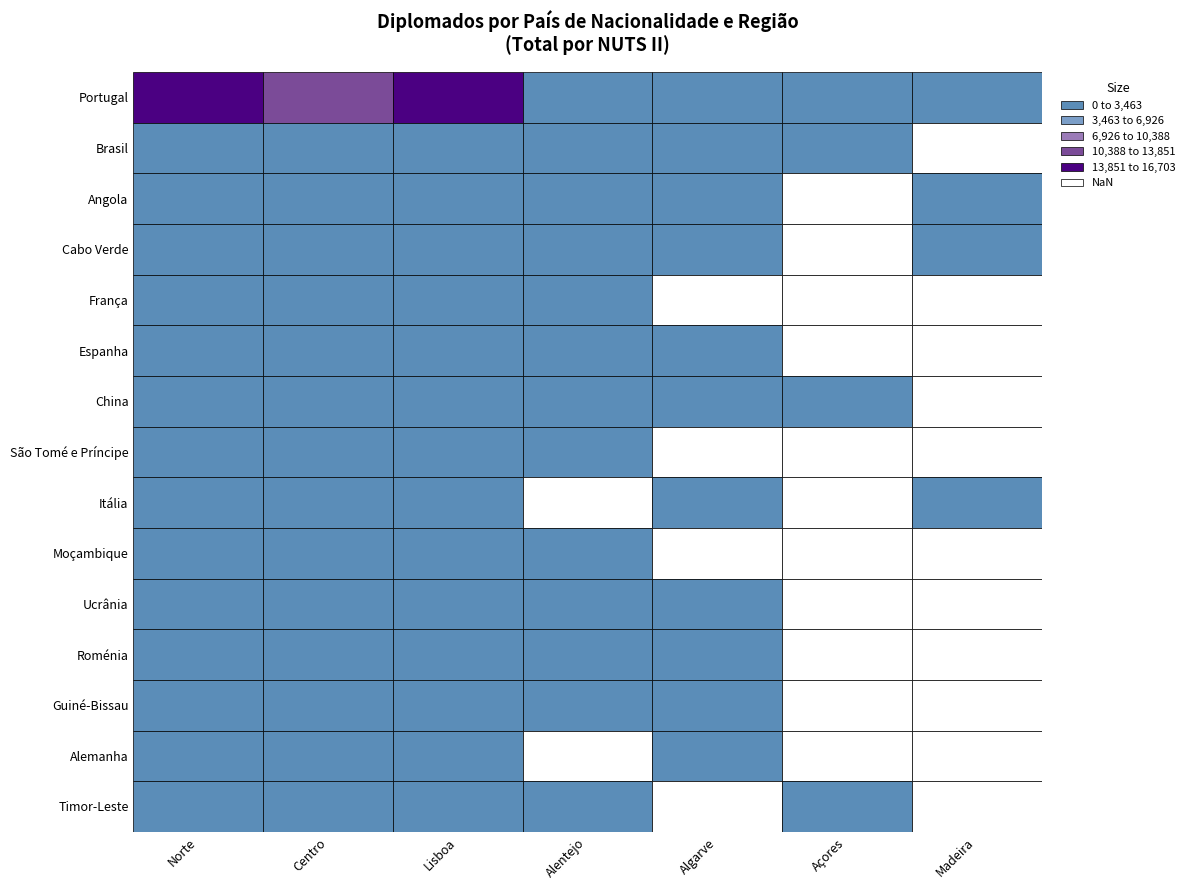

Reading right to left, list all the values displayed in this chart.

Portugal: 478	446	1010	2080	16703	10528	16069
Brasil: 0	1	45	15	129	135	92
Angola: 1	0	1	9	165	46	29
Cabo Verde: 1	0	4	5	76	49	76
França: 0	0	0	1	50	11	96
Espanha: 0	0	2	4	32	14	57
China: 0	1	1	1	44	37	9
São Tomé e Príncipe: 0	0	0	4	21	35	8
Itália: 1	0	1	0	10	4	42
Moçambique: 0	0	0	2	31	7	3
Ucrânia: 0	0	6	2	15	7	9
Roménia: 0	0	5	2	21	4	1
Guiné-Bissau: 0	0	1	4	18	3	4
Alemanha: 0	0	1	0	12	12	2
Timor-Leste: 0	1	0	1	4	7	4